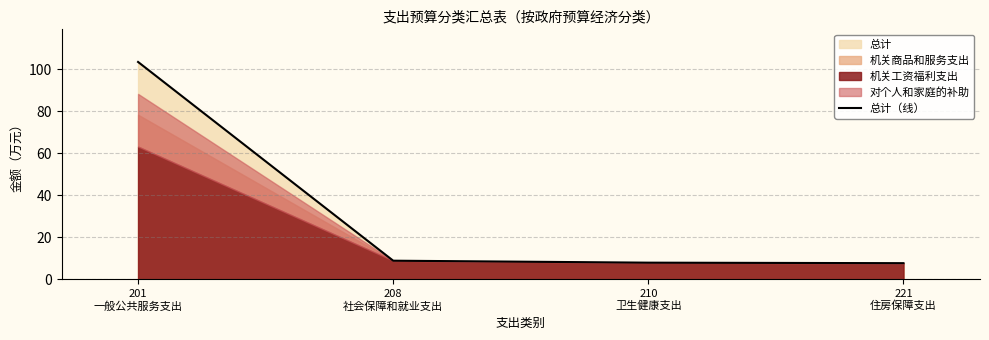

How many lines are shown in the chart?

1